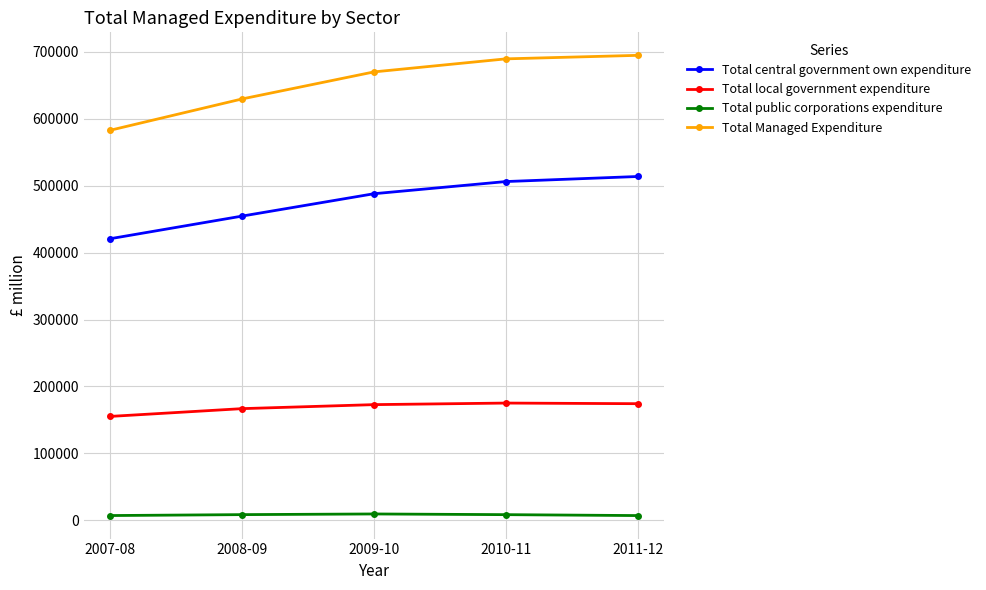

What is the minimum value for Total central government own expenditure?

420807